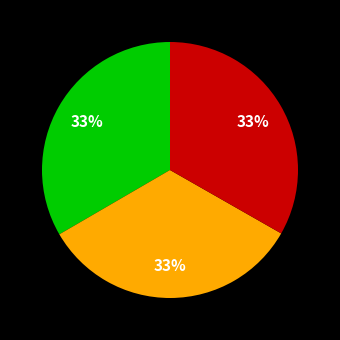

To the nearest percent, what is the average slice percentage?

33%